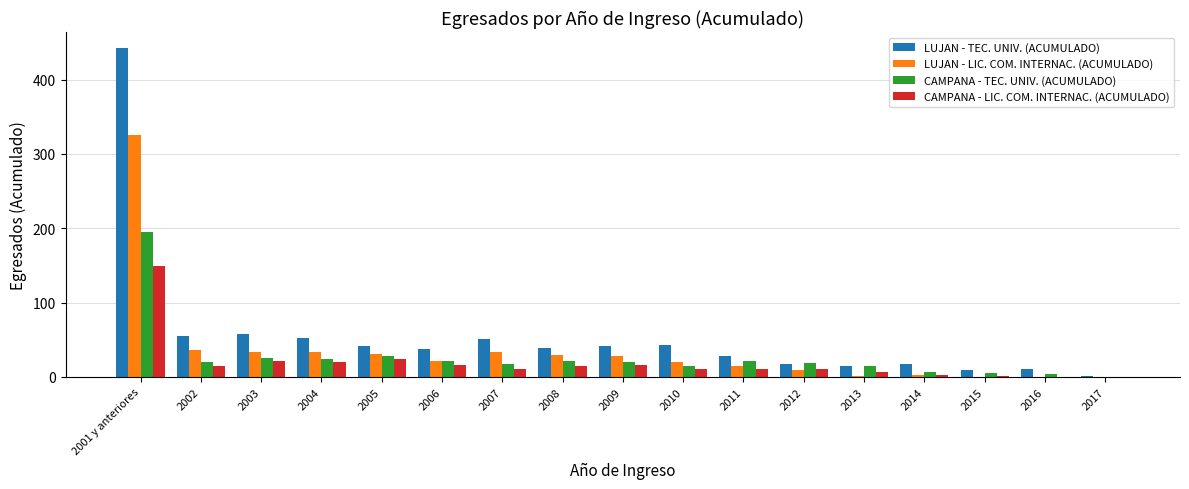

Read the CAMPANA - TEC. UNIV. (ACUMULADO) value at 2010.

15